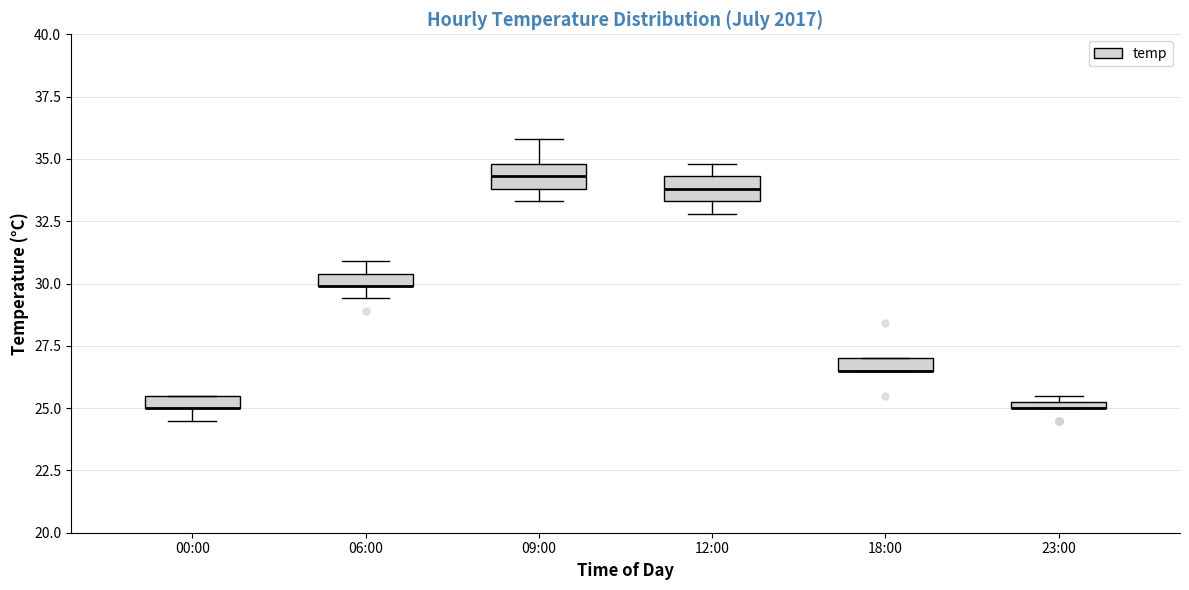

Where is the lower edge of the box for 18:00 on the y-axis? The values are not printed on the chart, so give them approximately, as read against the axis.

26.5